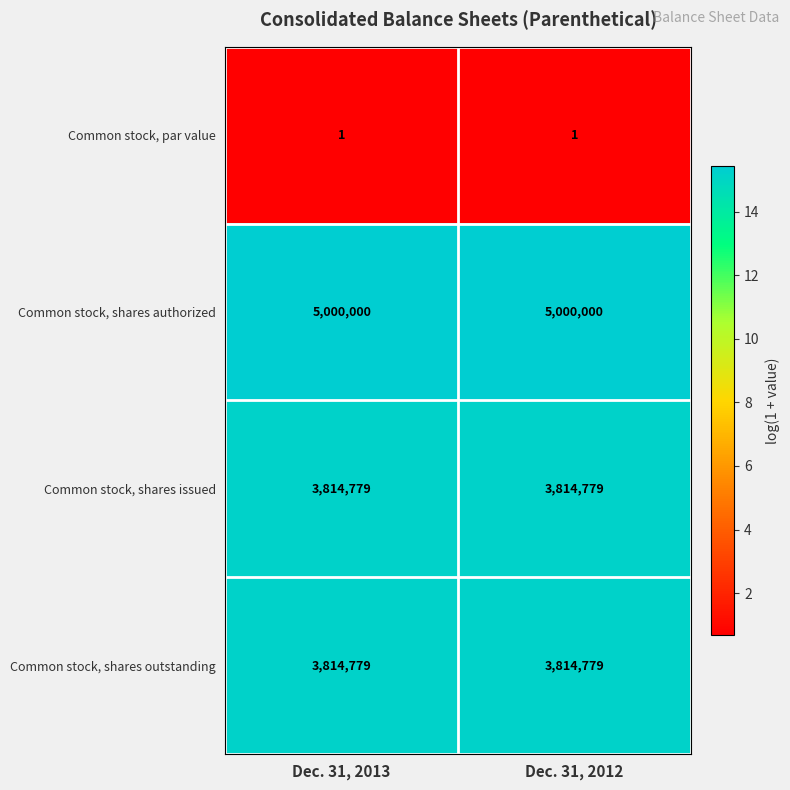

What is the maximum value shown in the chart?

5000000